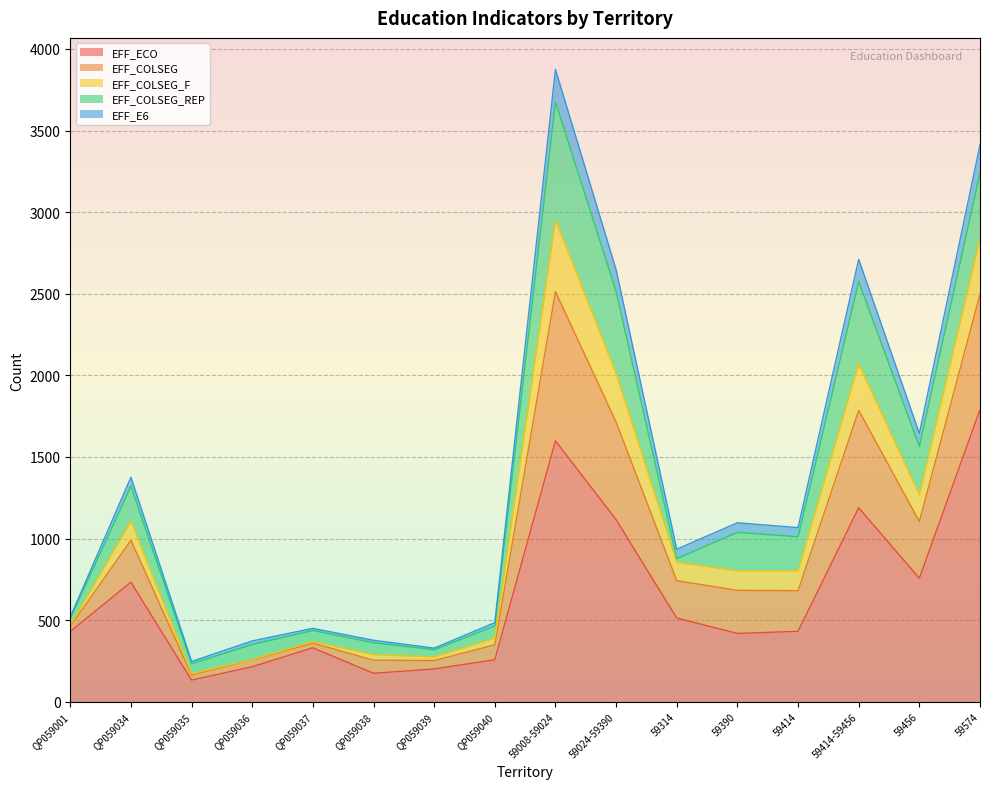

What is the minimum value for EFF_ECO?

133